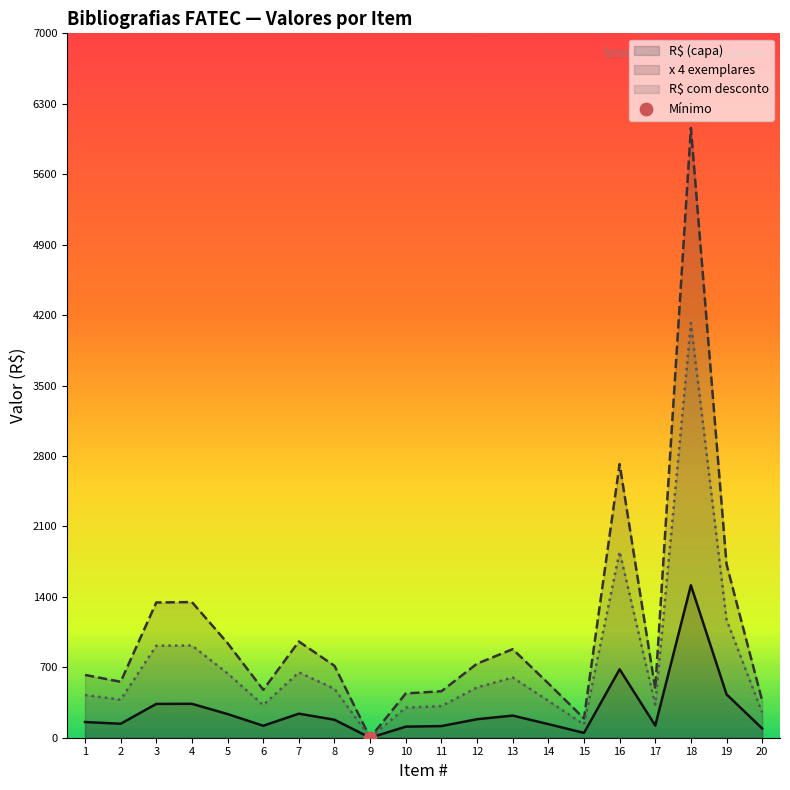

Which series reaches the maximum Y coordinate?

x 4 exemplares